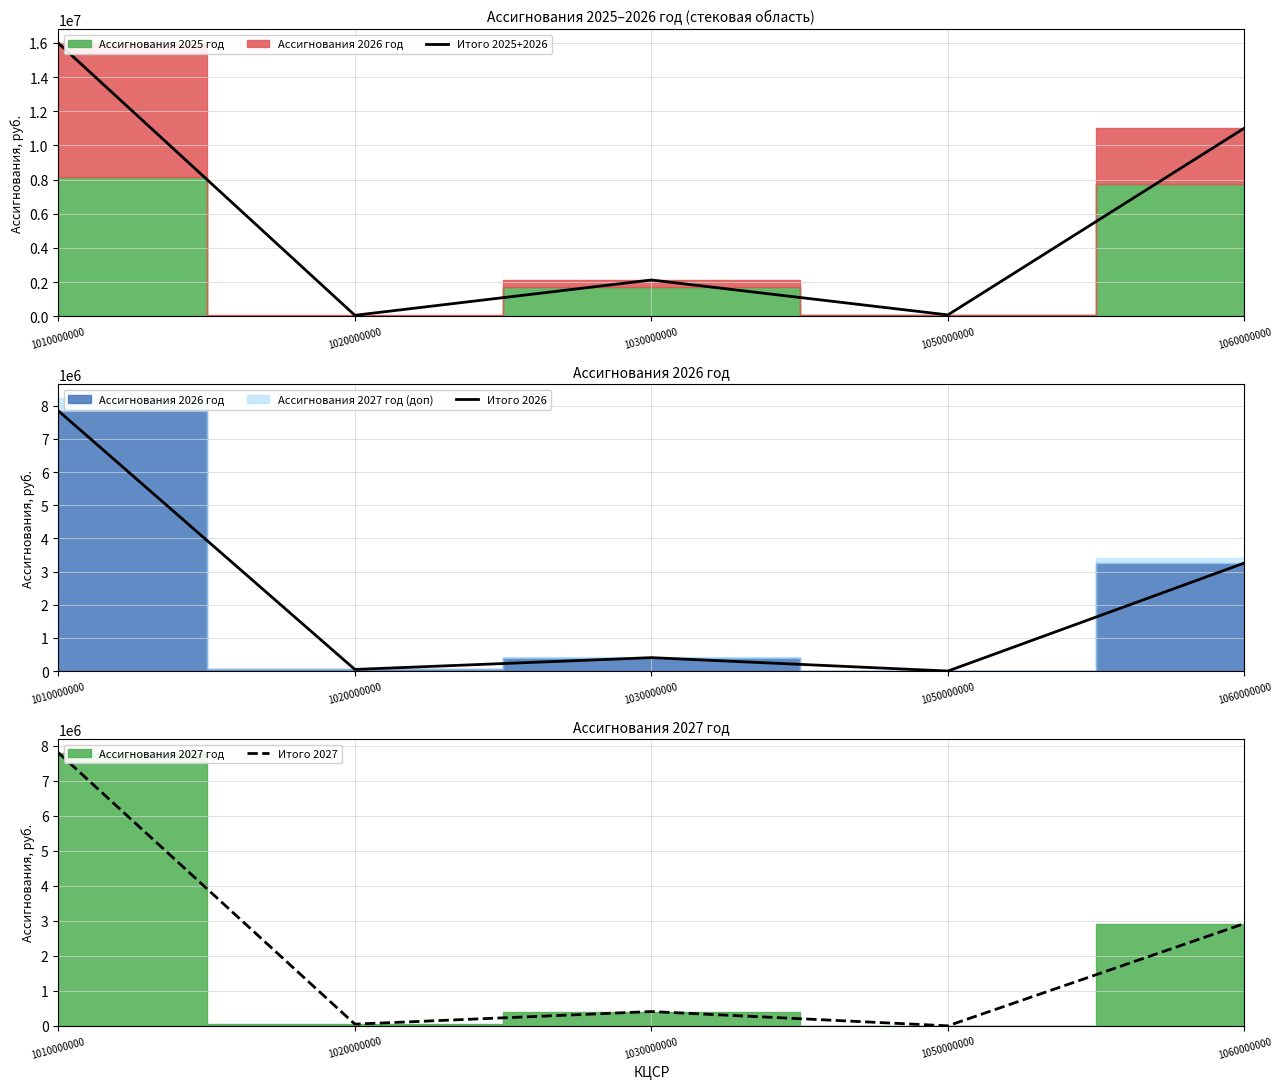

What is the sum of all Итого 2025+2026 values?

29260269.4